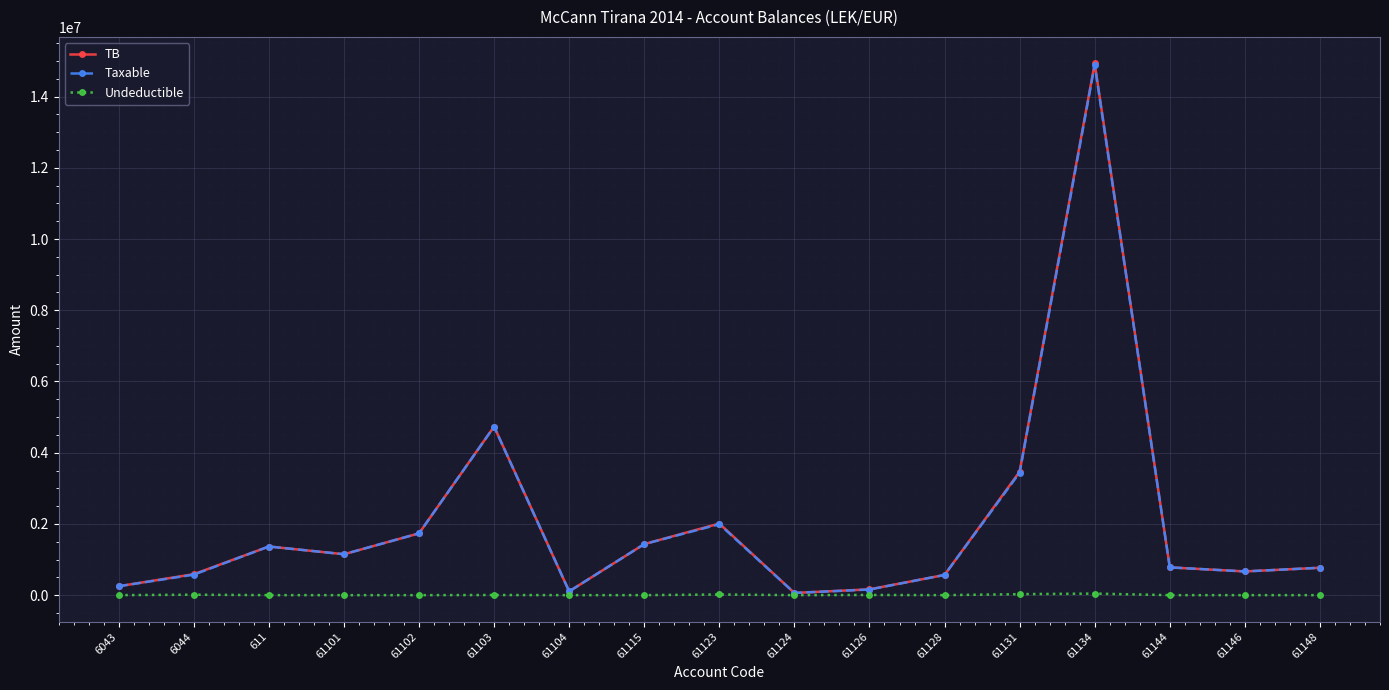

Where is the first local maximum for TB?

611